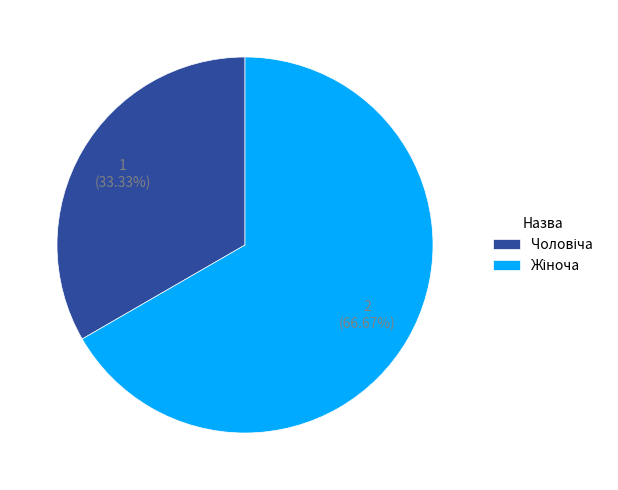

Is there any slice that represents more than half of the pie?

Yes